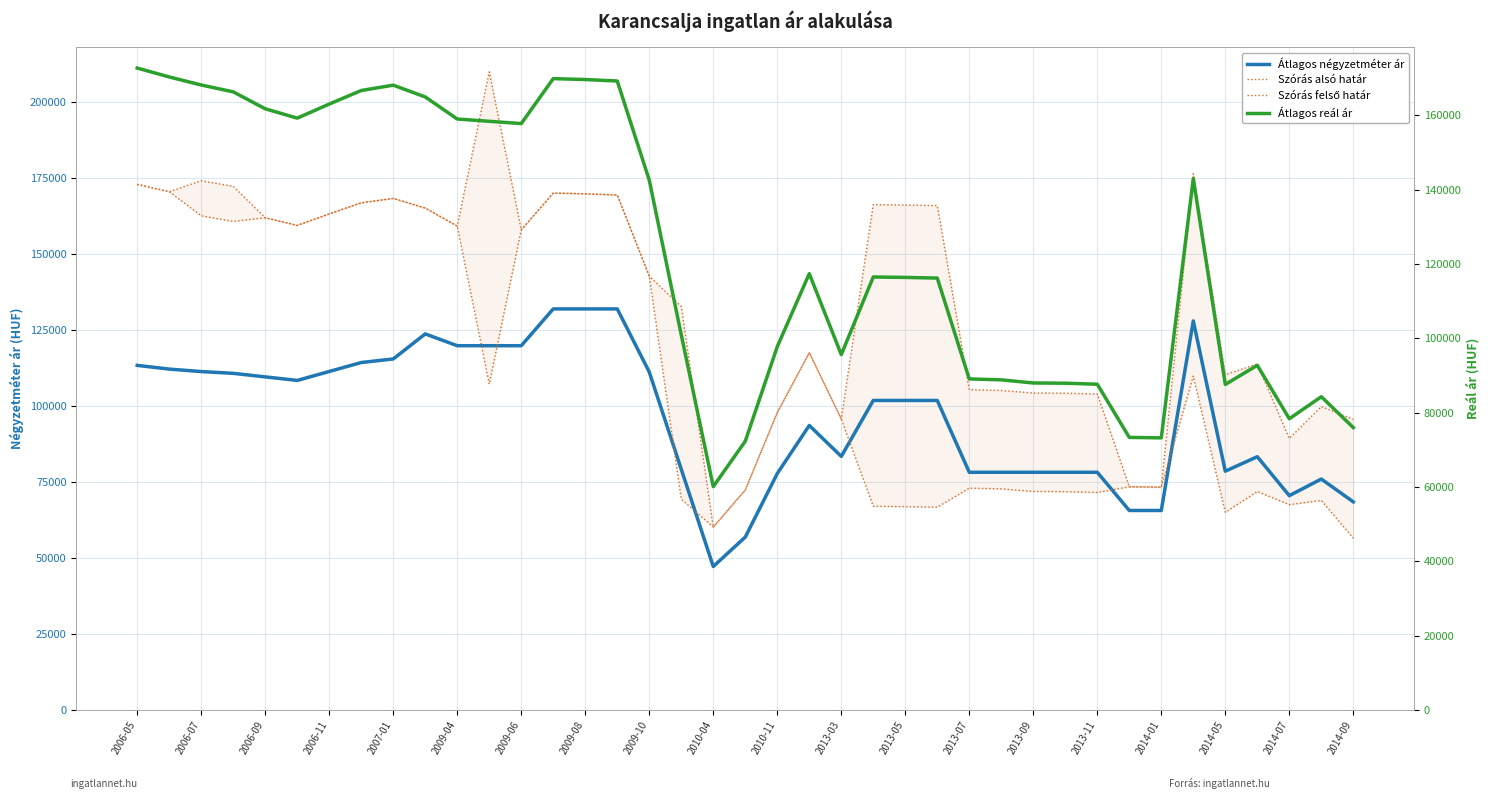

Is it true that Átlagos reál ár equals 29513 at 27?

False